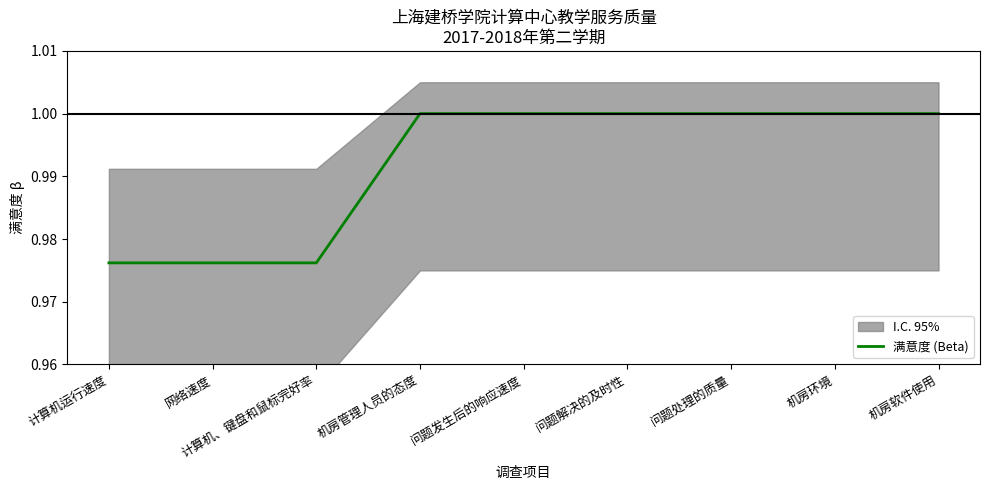

Rank the categories by value from highest to lowest.

机房管理人员的态度, 问题发生后的响应速度, 问题解决的及时性, 问题处理的质量, 机房环境, 机房软件使用, 计算机运行速度, 网络速度, 计算机、键盘和鼠标完好率